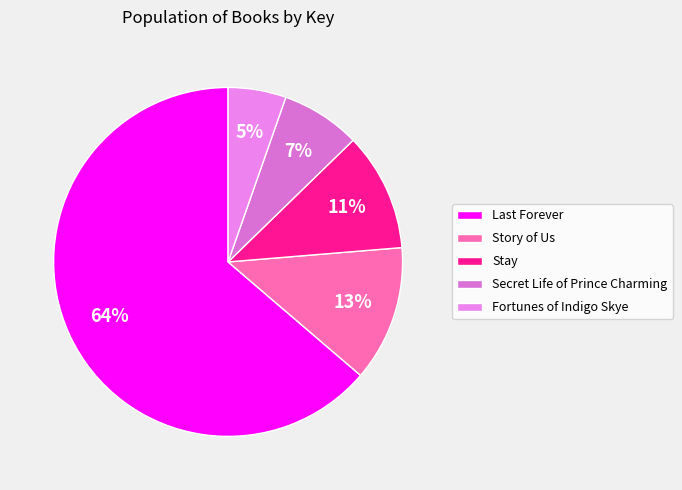

Which slice is the largest?

Last Forever